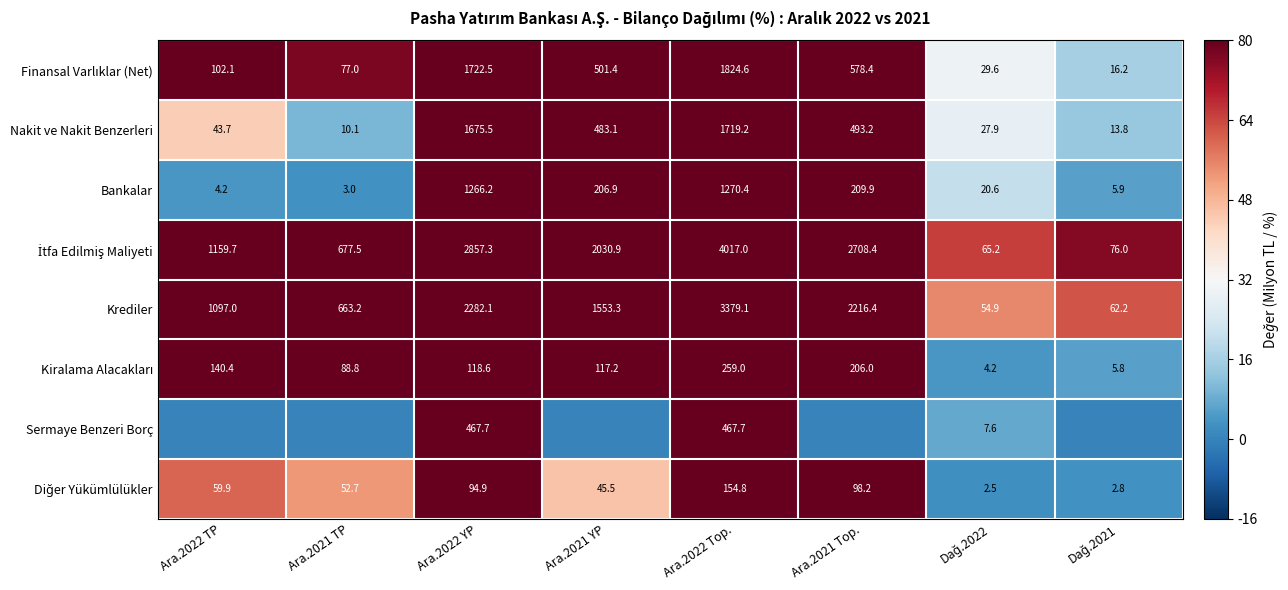

What is the sum of all Bankalar values?

2987.1